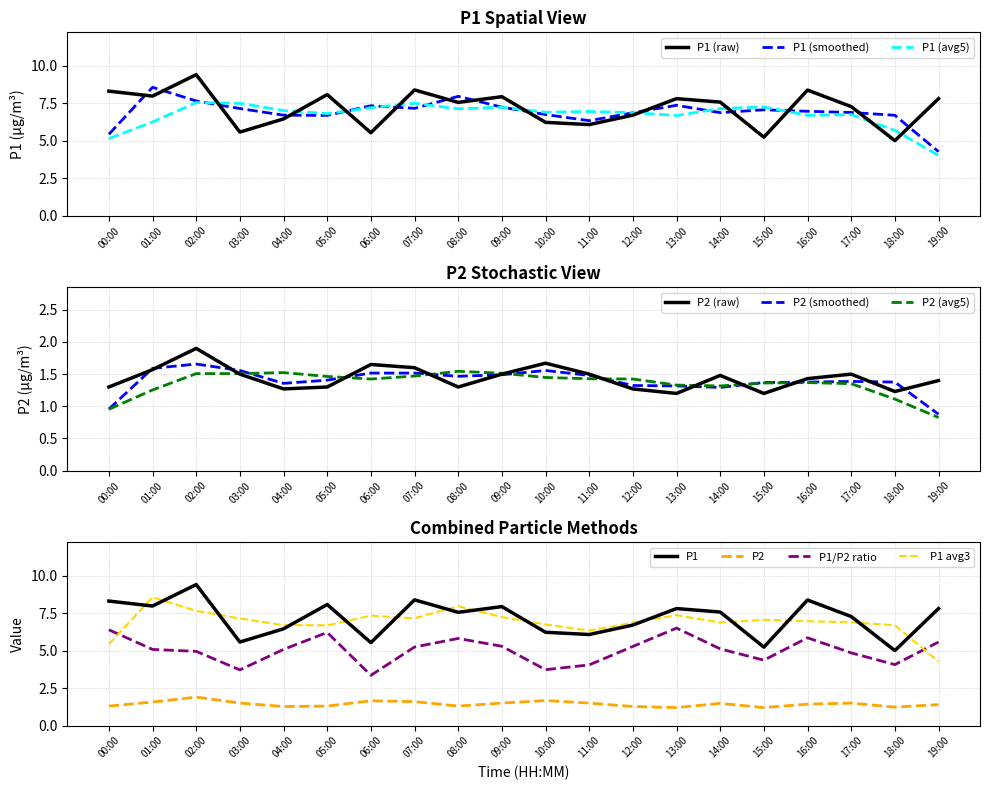

How many values in the P1 series exceed 7?

12